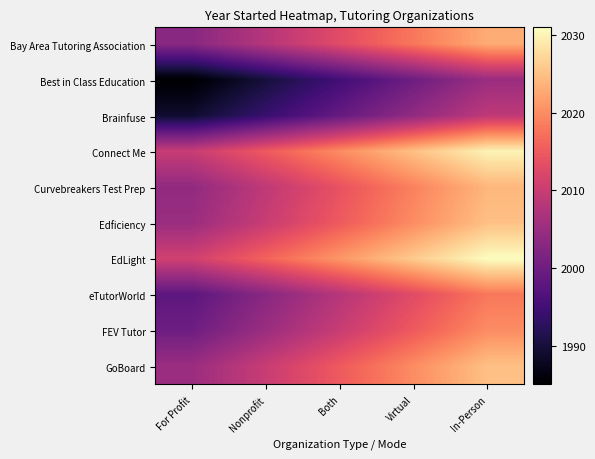

Which has a higher value, In-Person or Nonprofit?

In-Person